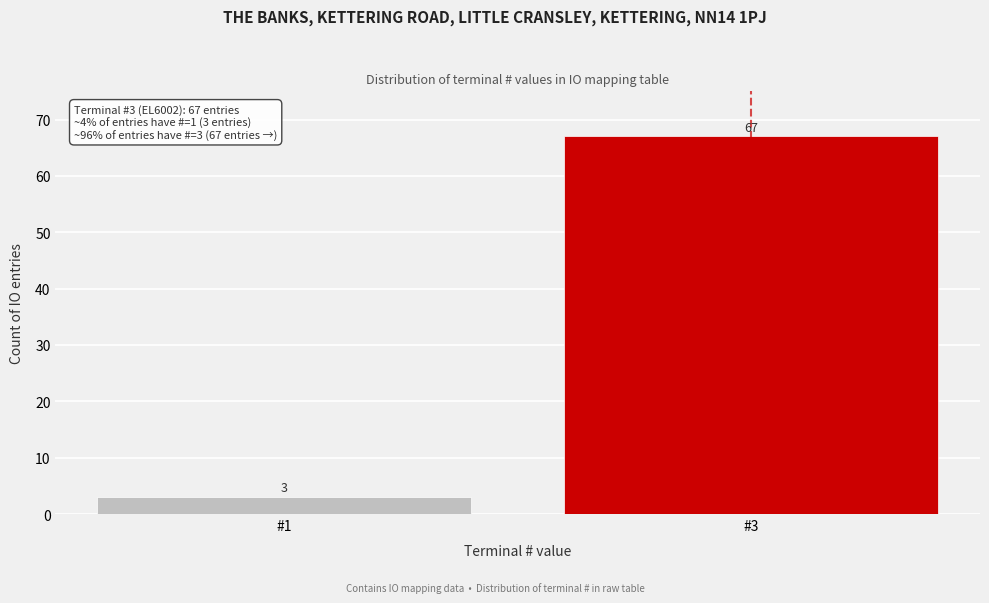

Reading right to left, what are all the values shown in this chart?

67	3